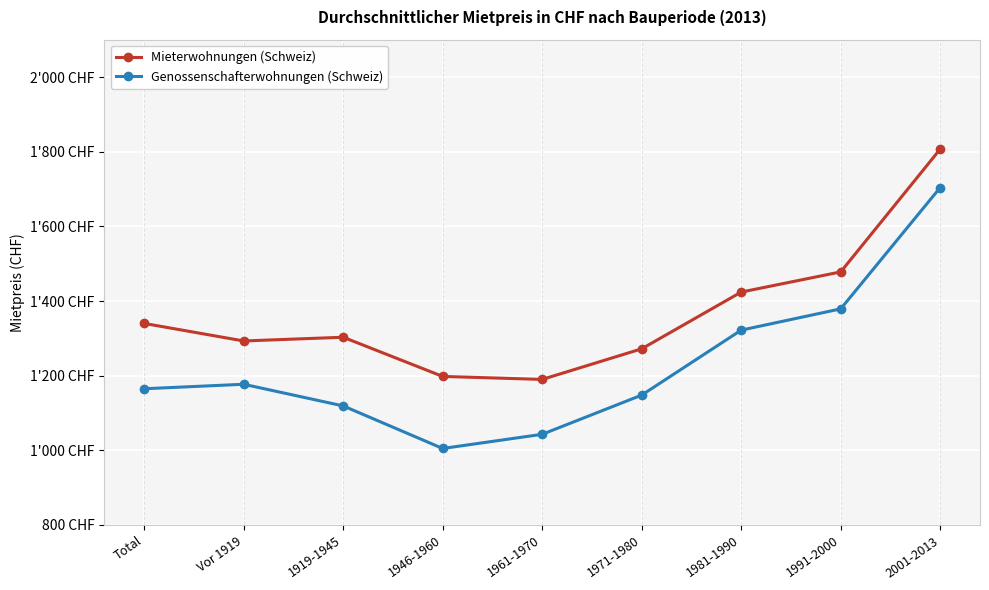

Rank the series by their average value, from lowest to highest.

Genossenschafterwohnungen (Schweiz), Mieterwohnungen (Schweiz)